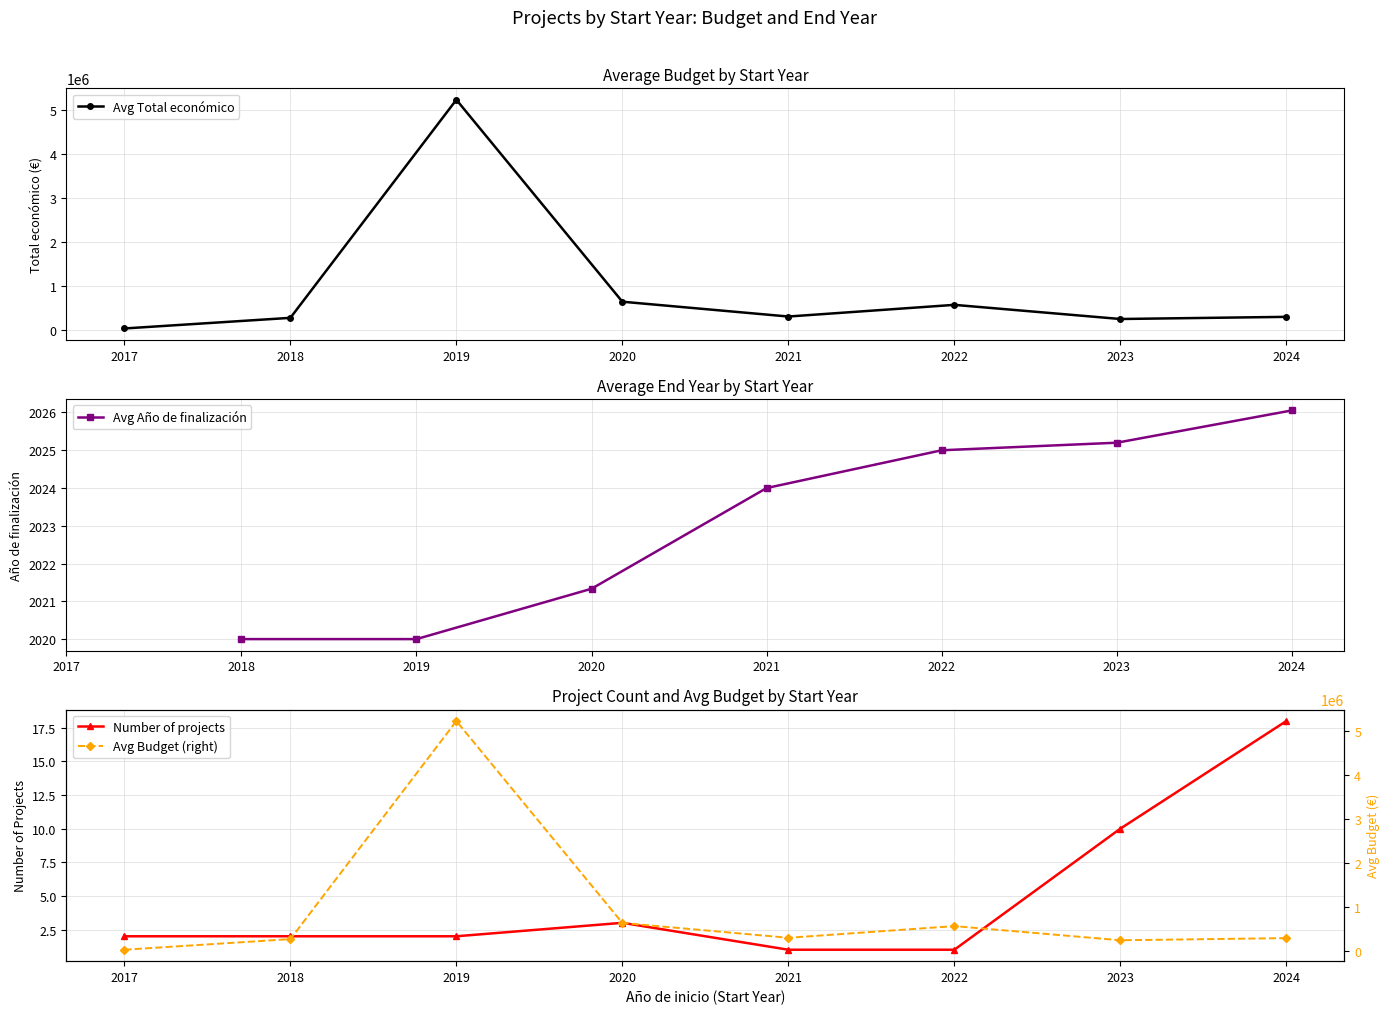

True or false: Avg Total económico and Avg Año de finalización cross at least once.

False